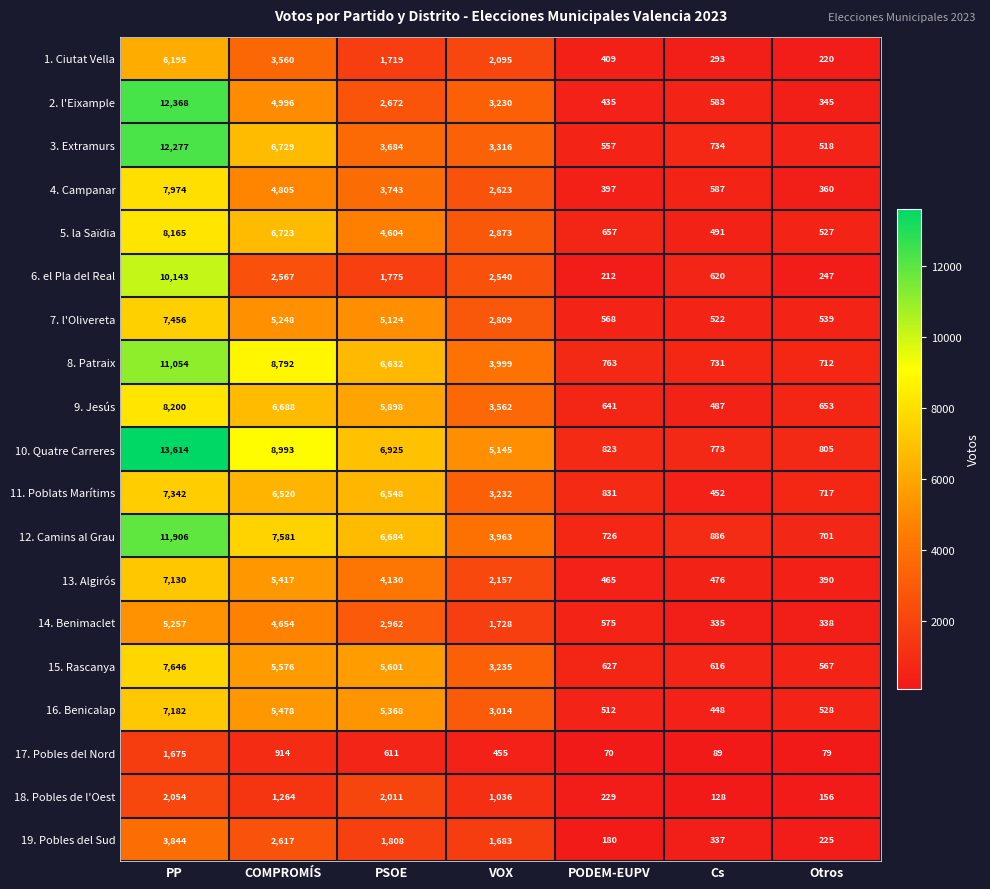

The 9. Jesús series shows 440 at PODEM-EUPV. True or false?

False